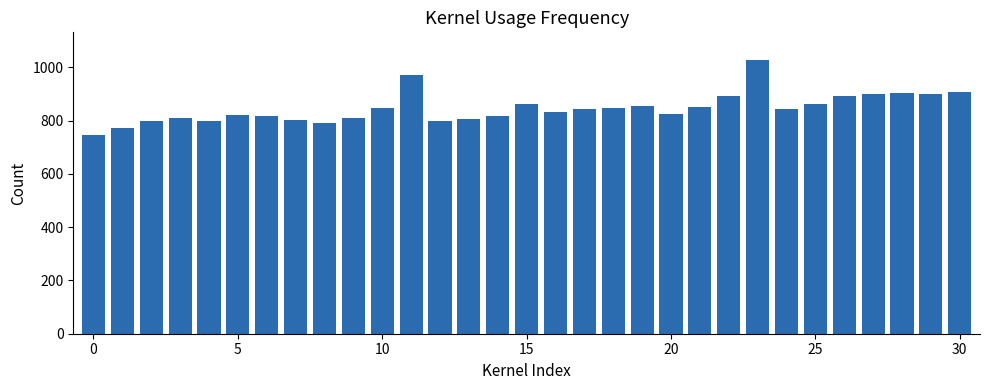

What is the label of the 2nd bar from the right?

29